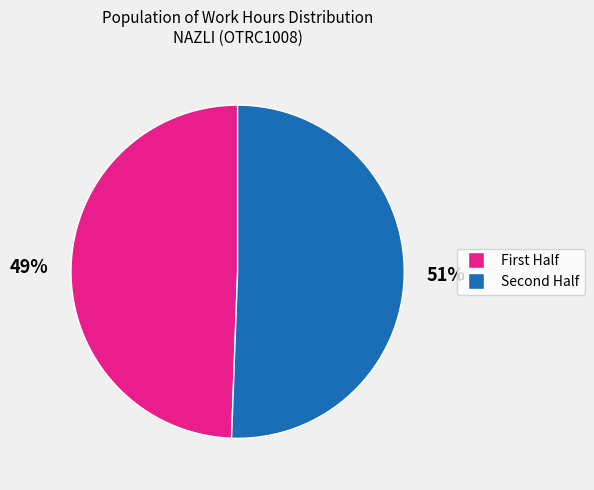

To the nearest percent, what is the average slice percentage?

50%